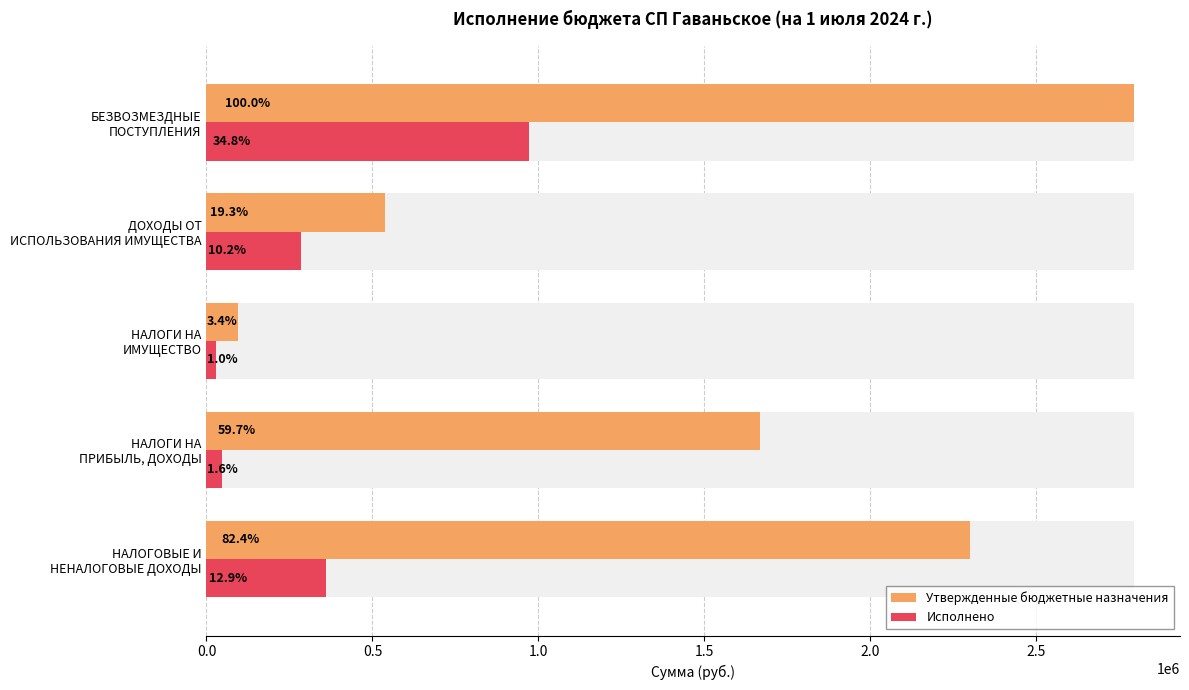

How many groups of bars are there?

5